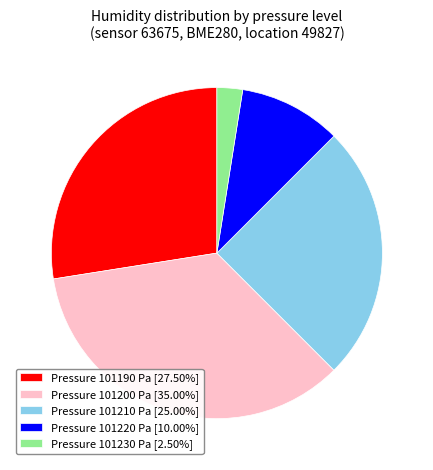

Do Pressure 101210 Pa [25.00%] and Pressure 101190 Pa [27.50%] together represent more than half of the pie?

Yes